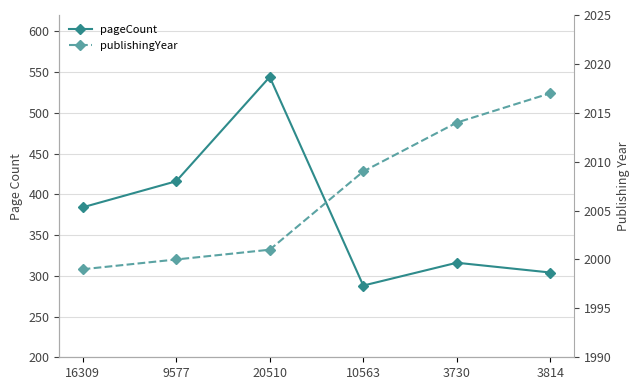

The publishingYear series shows 3582 at 16309. True or false?

False